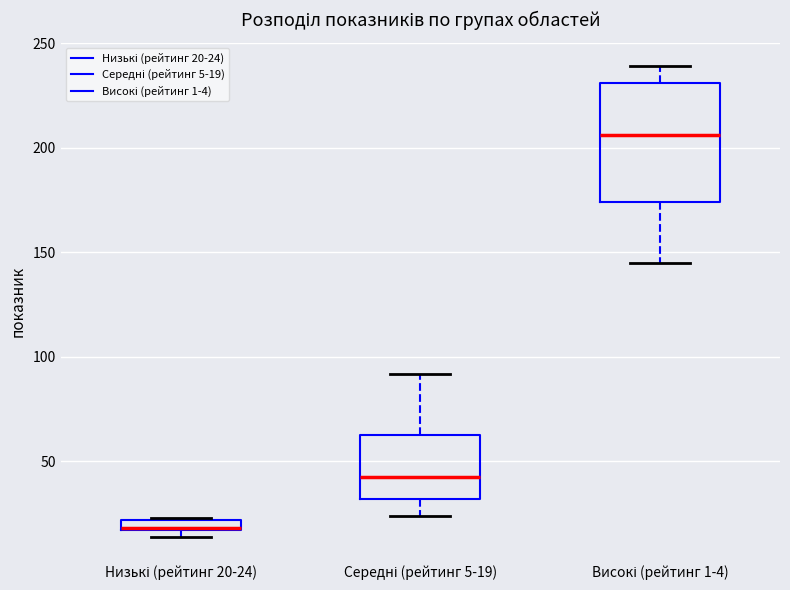

Which box is the tallest, from its lower edge to its upper edge?

Високі (рейтинг 1-4)